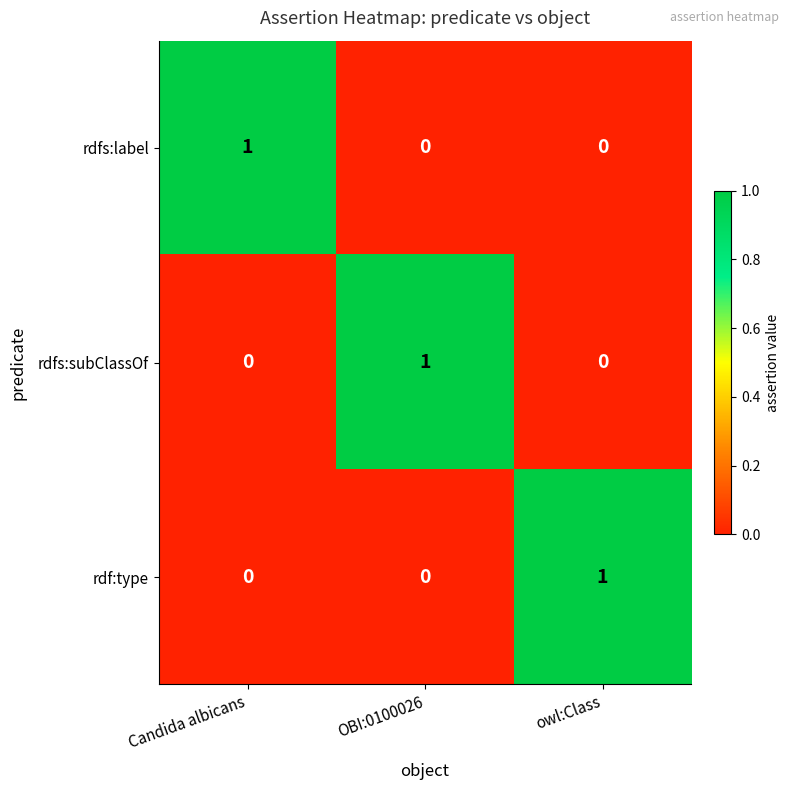

Reading left to right, what are all the values shown in this chart?

rdfs:label: Candida albicans=1	OBI:0100026=0	owl:Class=0
rdfs:subClassOf: Candida albicans=0	OBI:0100026=1	owl:Class=0
rdf:type: Candida albicans=0	OBI:0100026=0	owl:Class=1